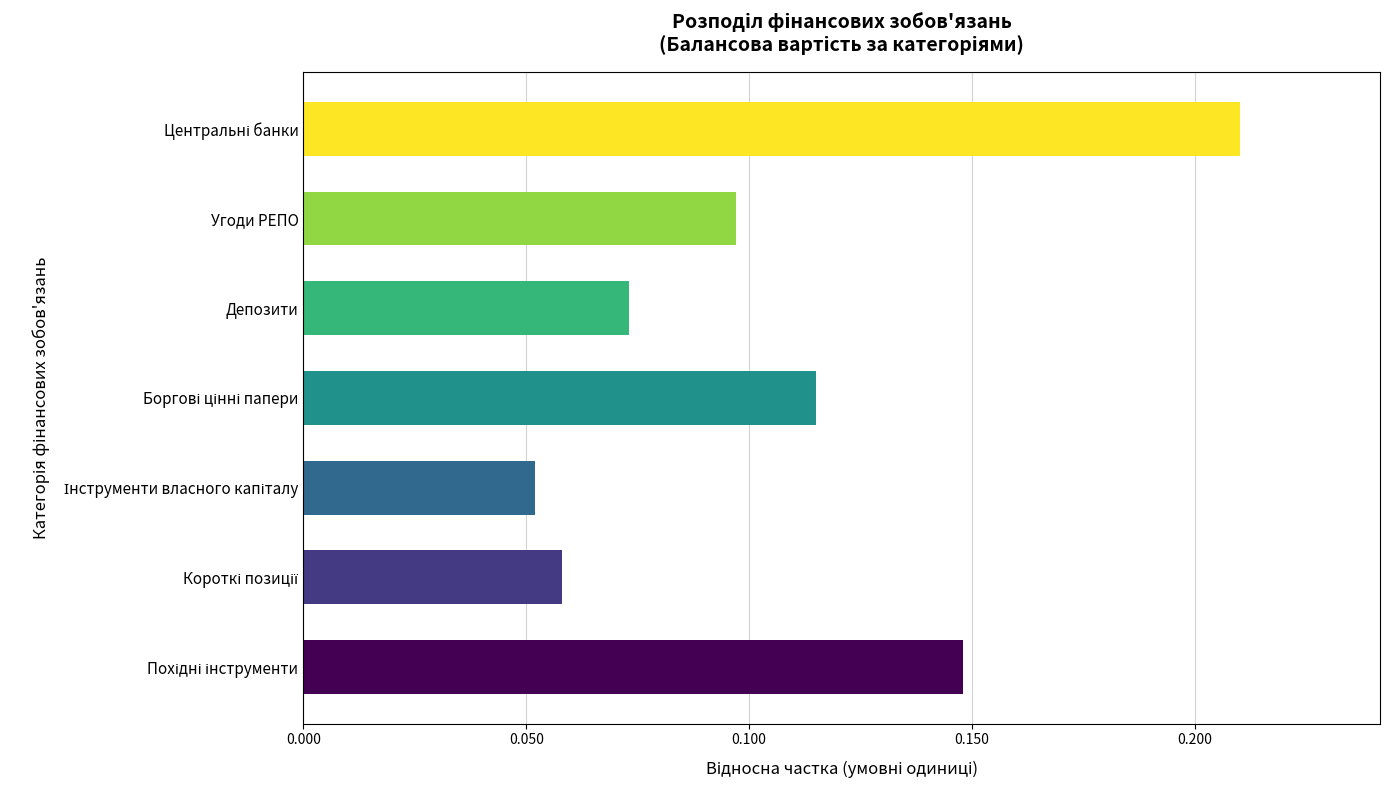

True or false: the data shows 0.0 at Депозити.

False